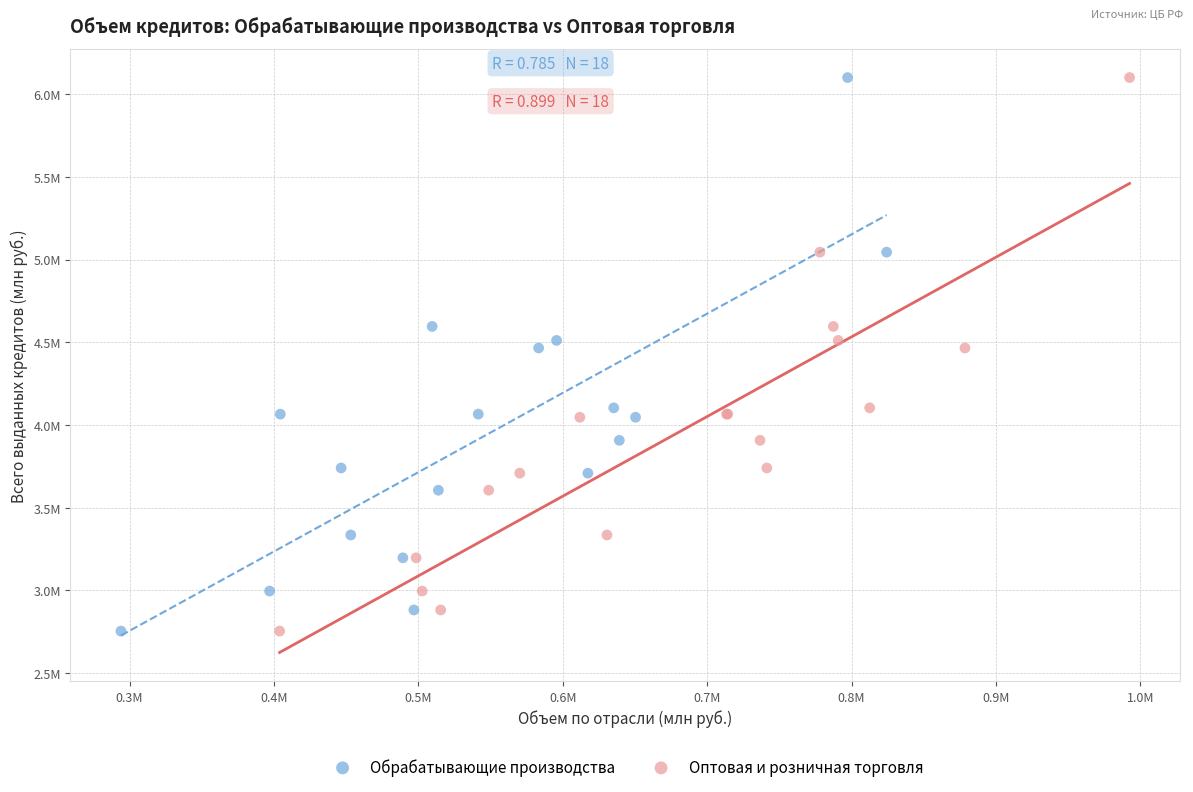

What are all the series names shown in the legend?

Обрабатывающие производства, Оптовая и розничная торговля